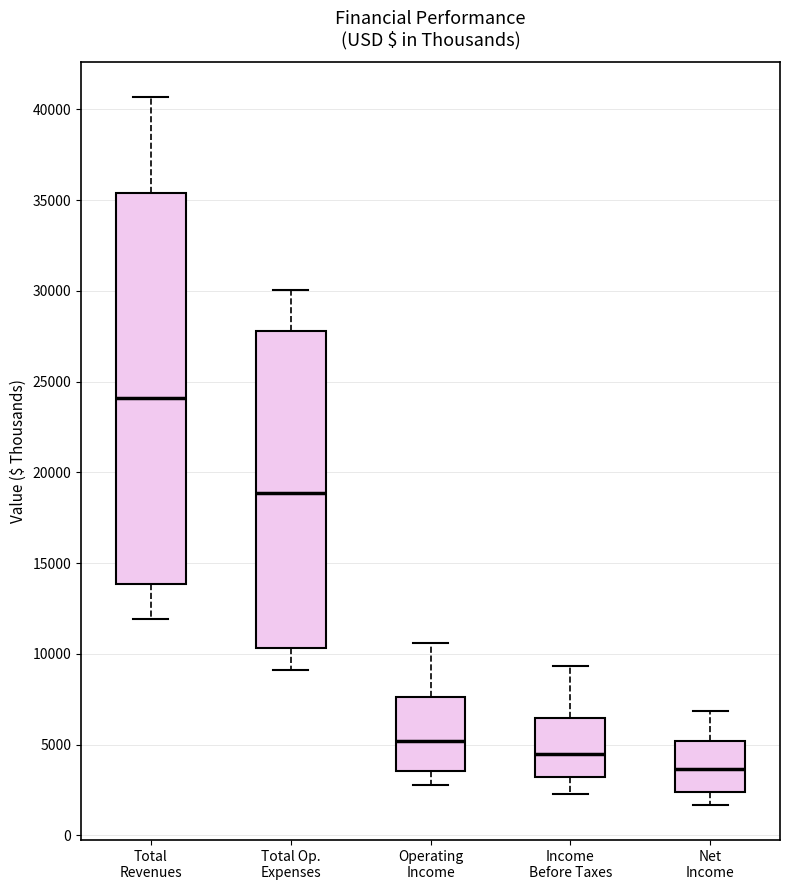

Which box has the highest median line?

Total Revenues